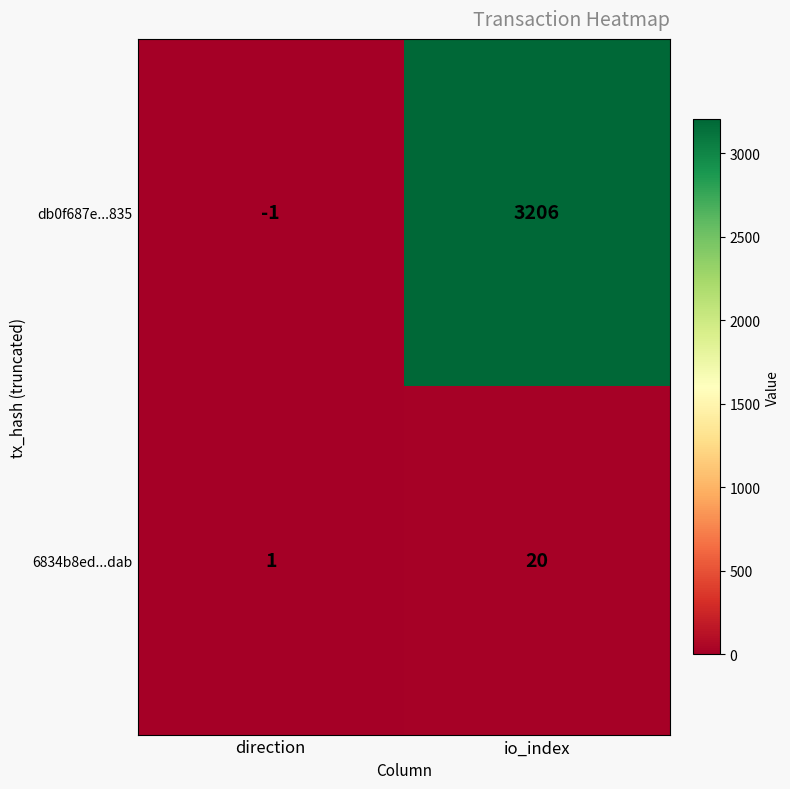

List the series in order of their overall mean, lowest first.

6834b8ed...dab, db0f687e...835